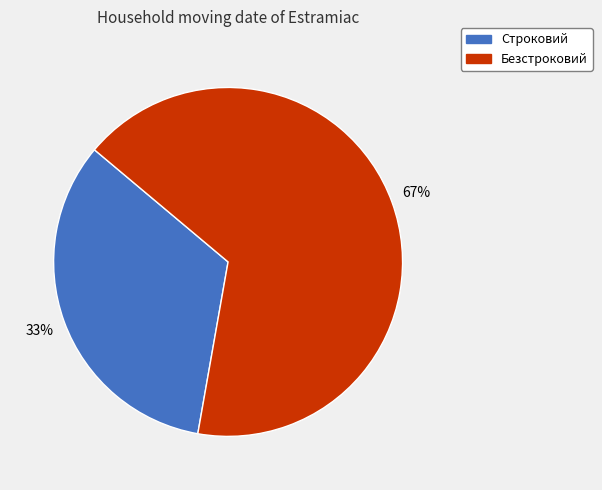

What is the ratio of the value at Строковий to the value at Безстроковий?

0.5